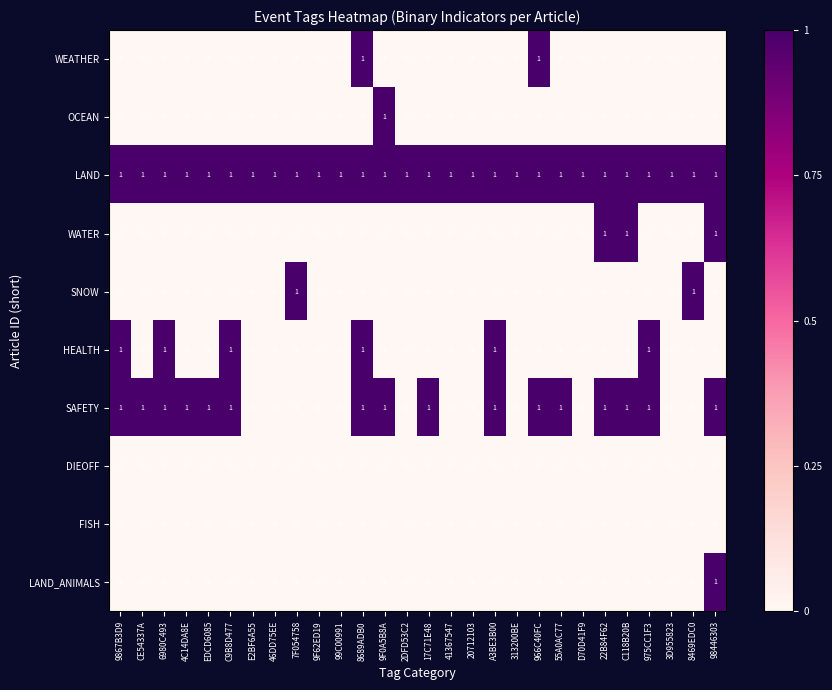

Between 7F054758 and 313200BE, which series saw the biggest shift?

SNOW